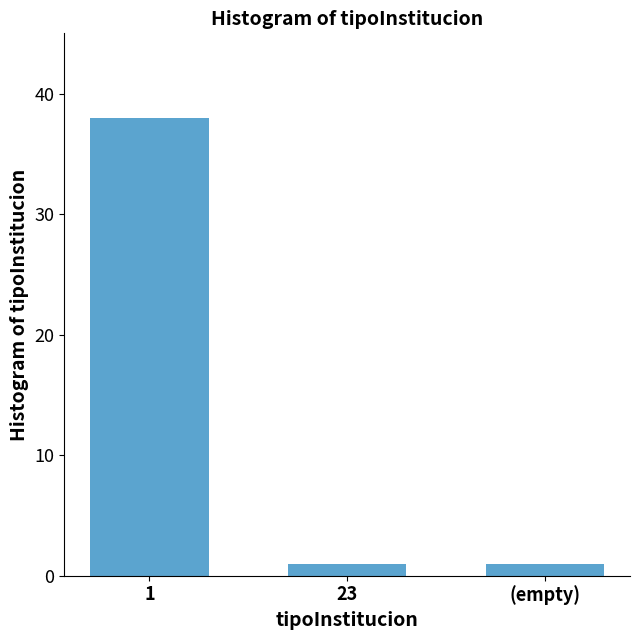

What is the difference between the maximum and second lowest values?

37